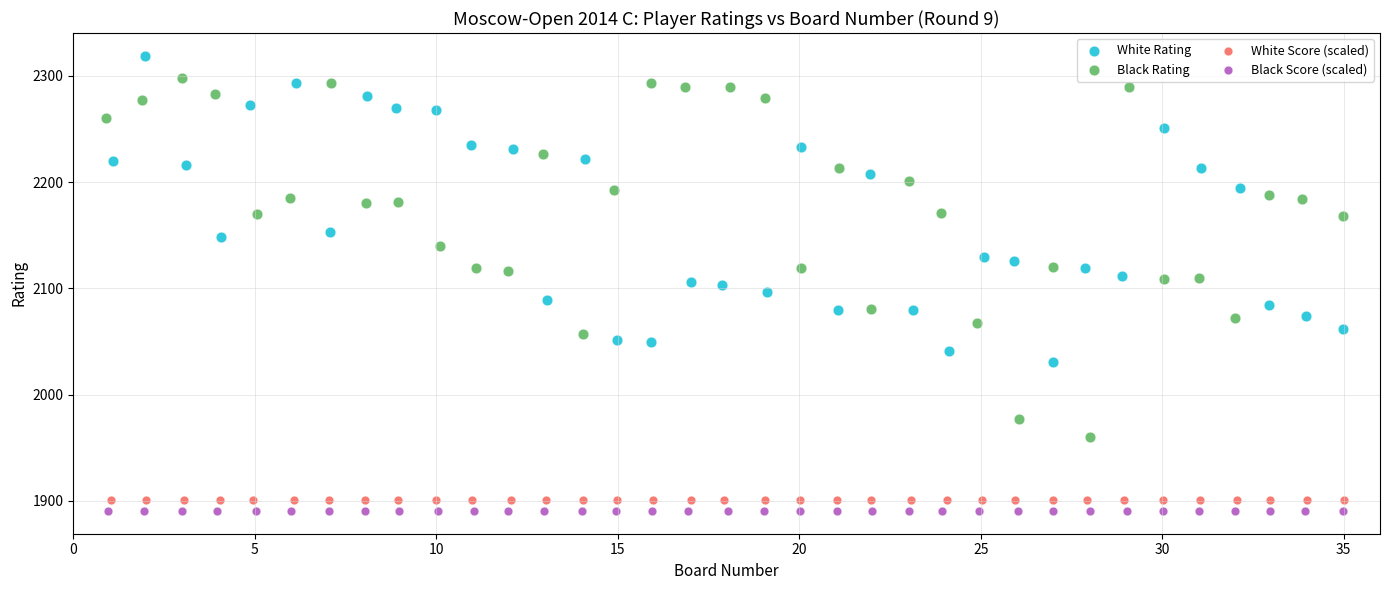

Which series has the widest spread of Y values?

Black Rating